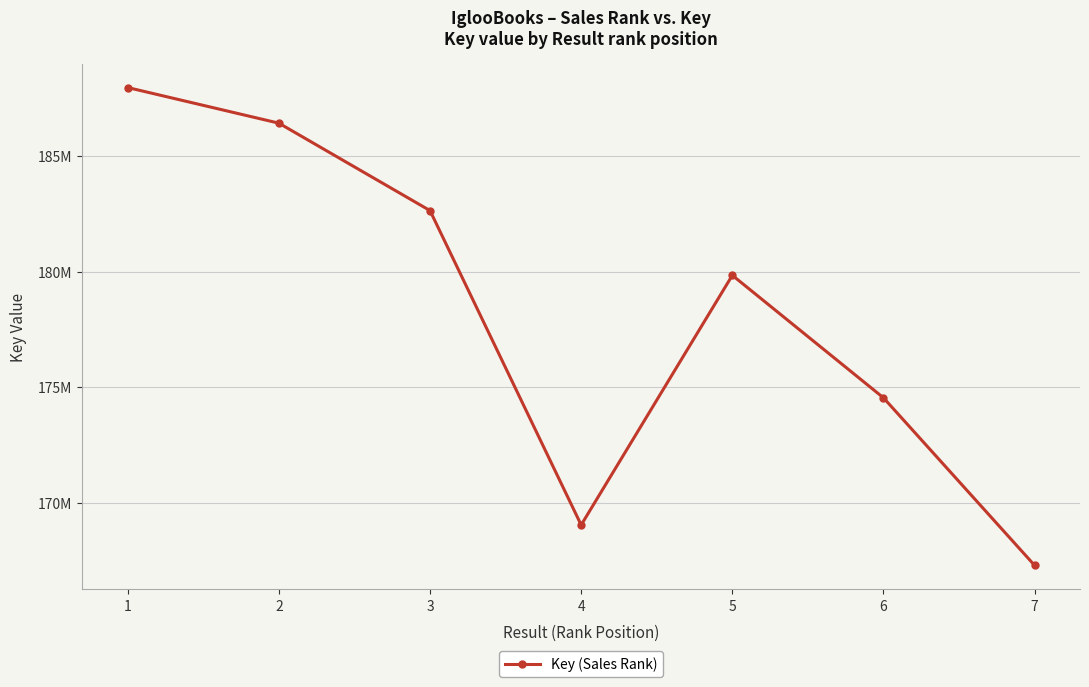

What is the difference between the maximum and second lowest values?

18898842